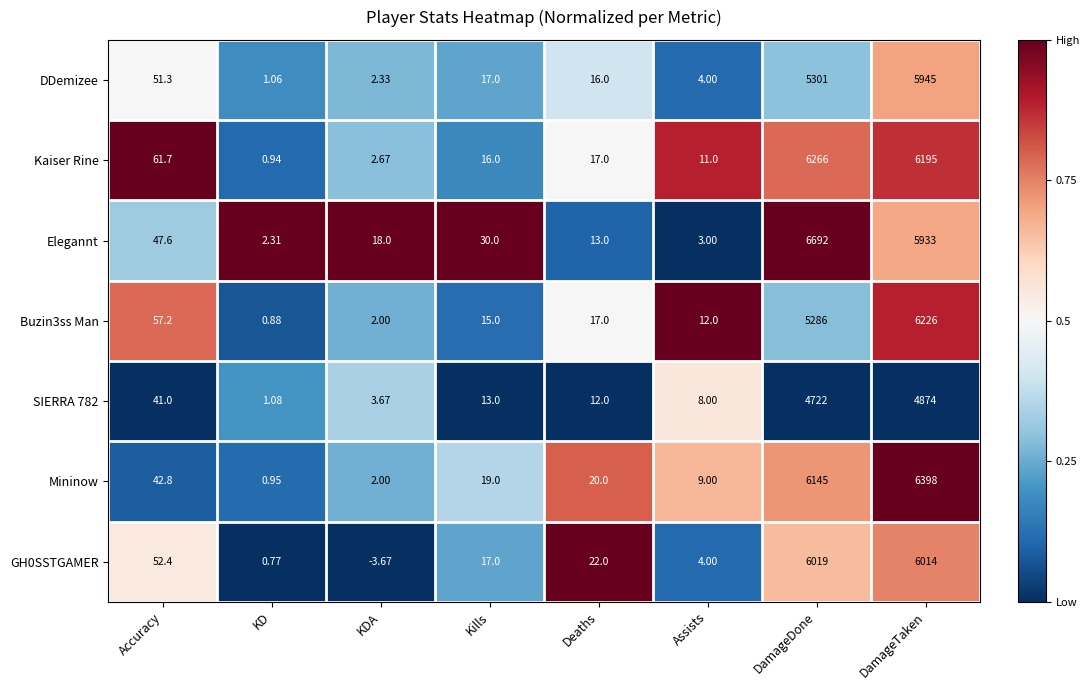

Which series has the largest total across all categories?

Elegannt